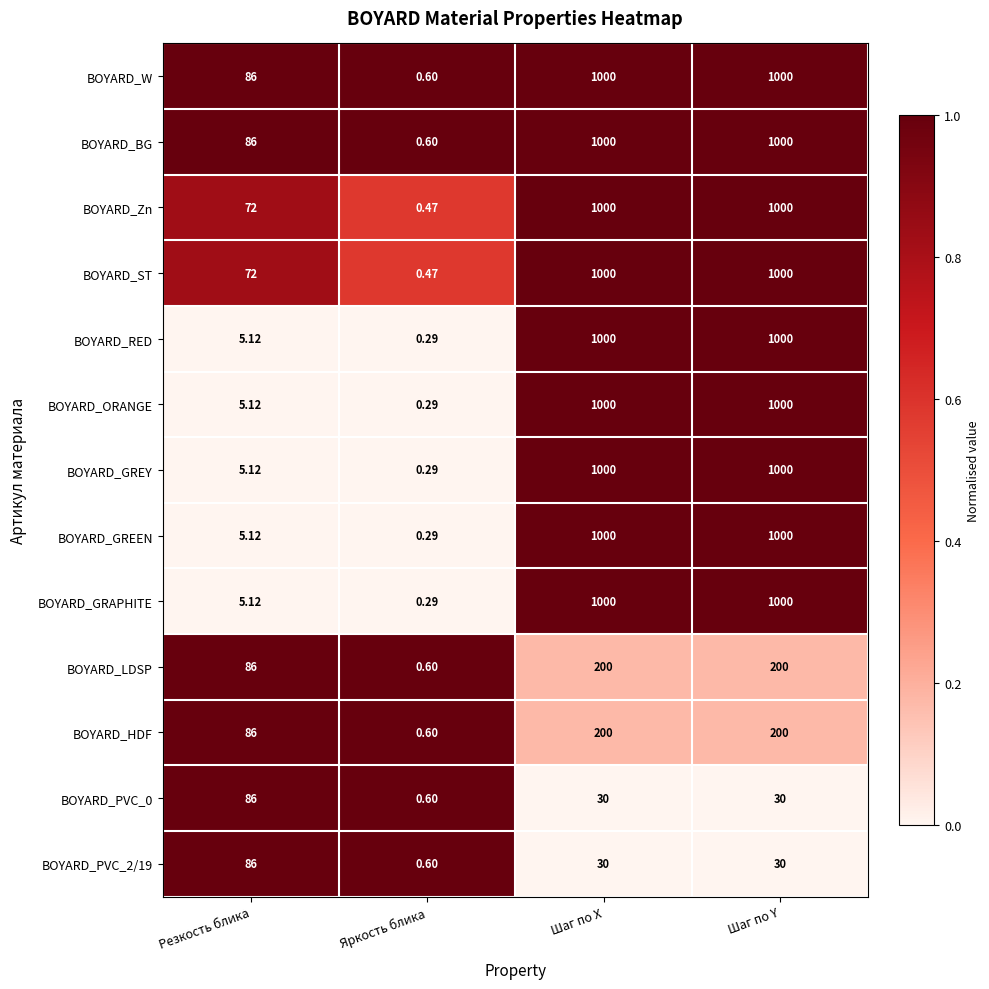

Where is BOYARD_LDSP nearest to the value 100?

Резкость блика